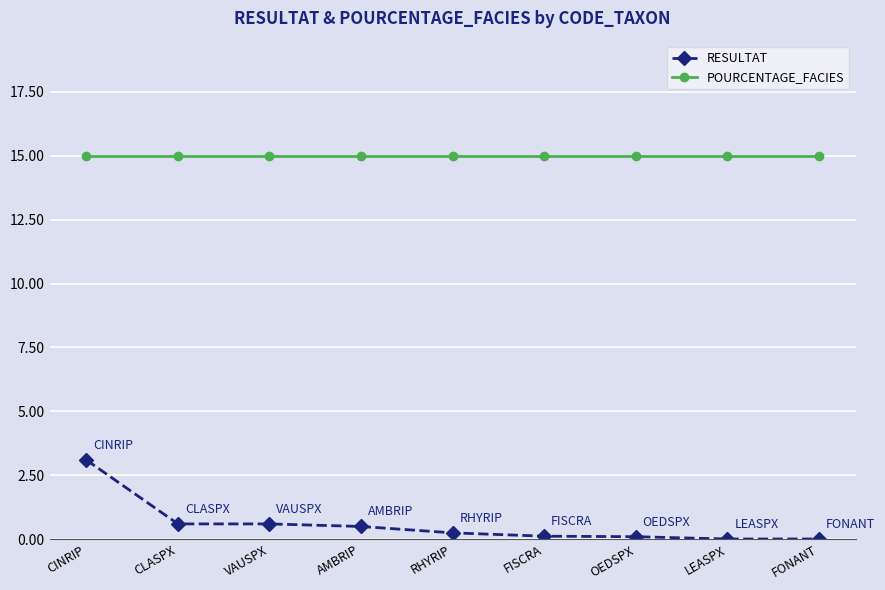

What is the greatest value displayed?

15.0